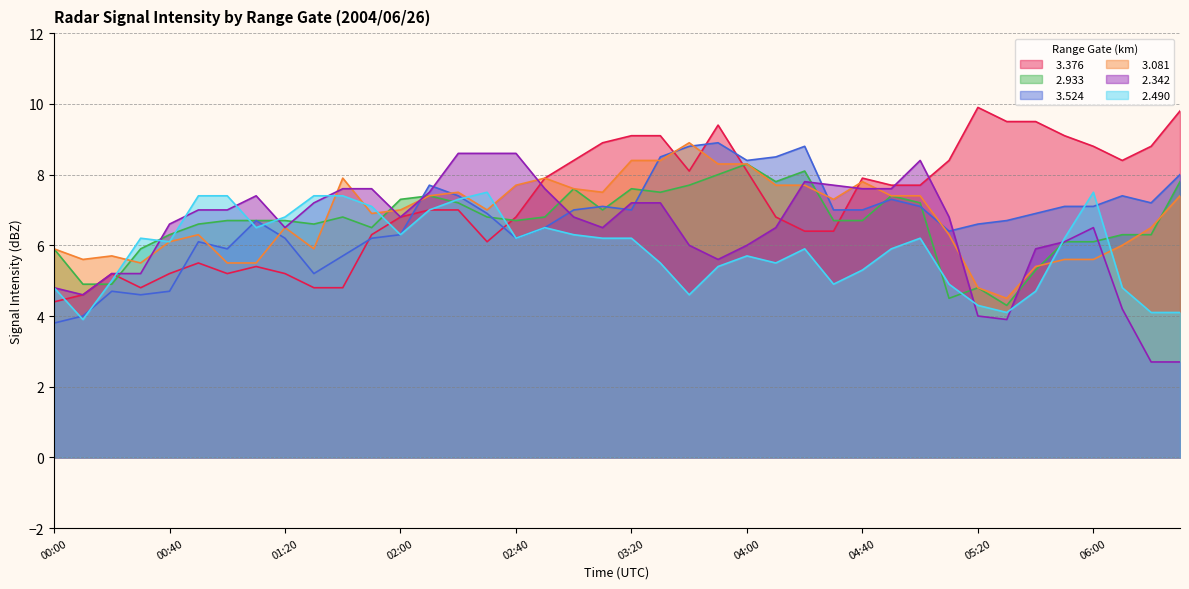

After their last crossing, which series has the higher values:   2.933 or   2.490?

  2.933